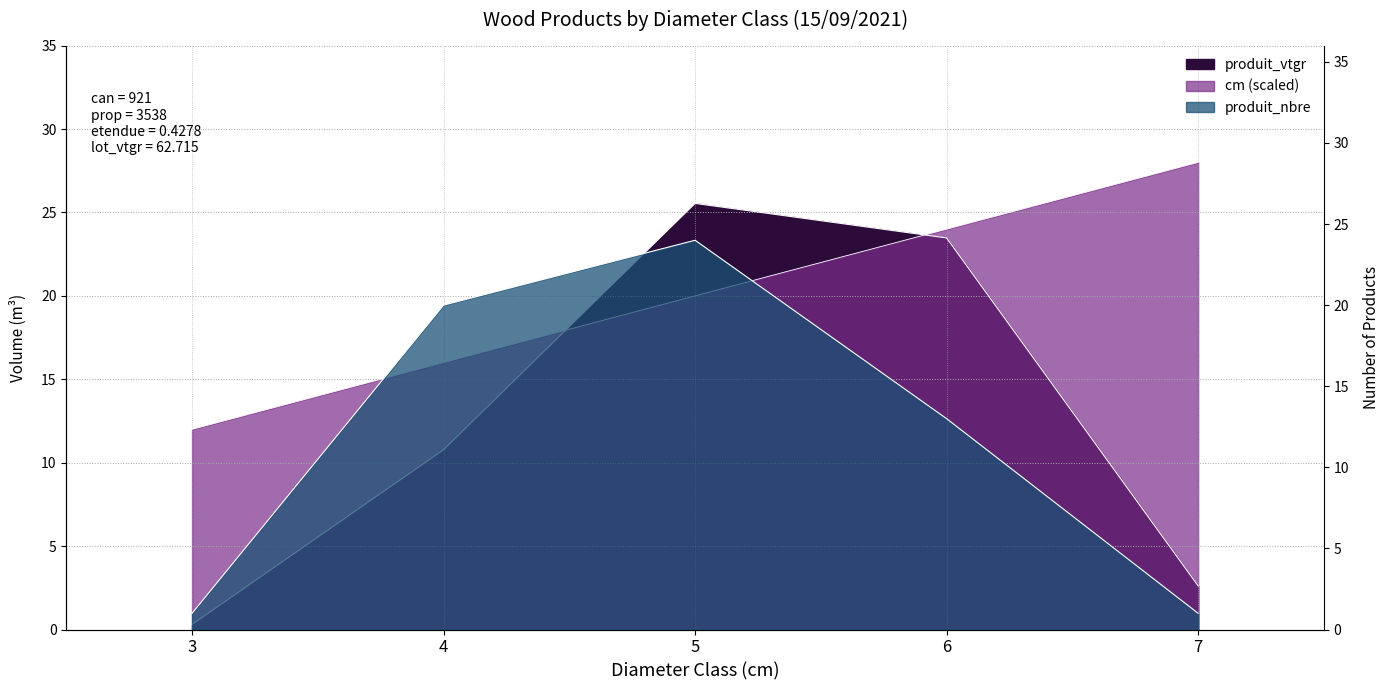

Where do produit_vtgr and produit_nbre first cross each other?

4 and 5